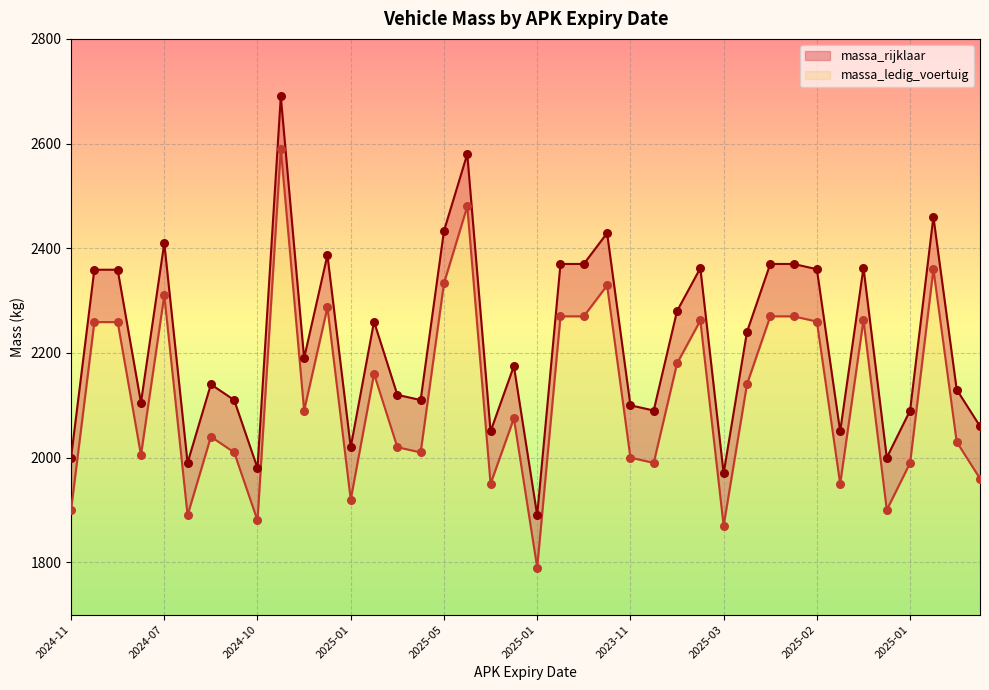

Is the value of massa_rijklaar at 2025-04 greater than the value of massa_ledig_voertuig at 2021-09?

No